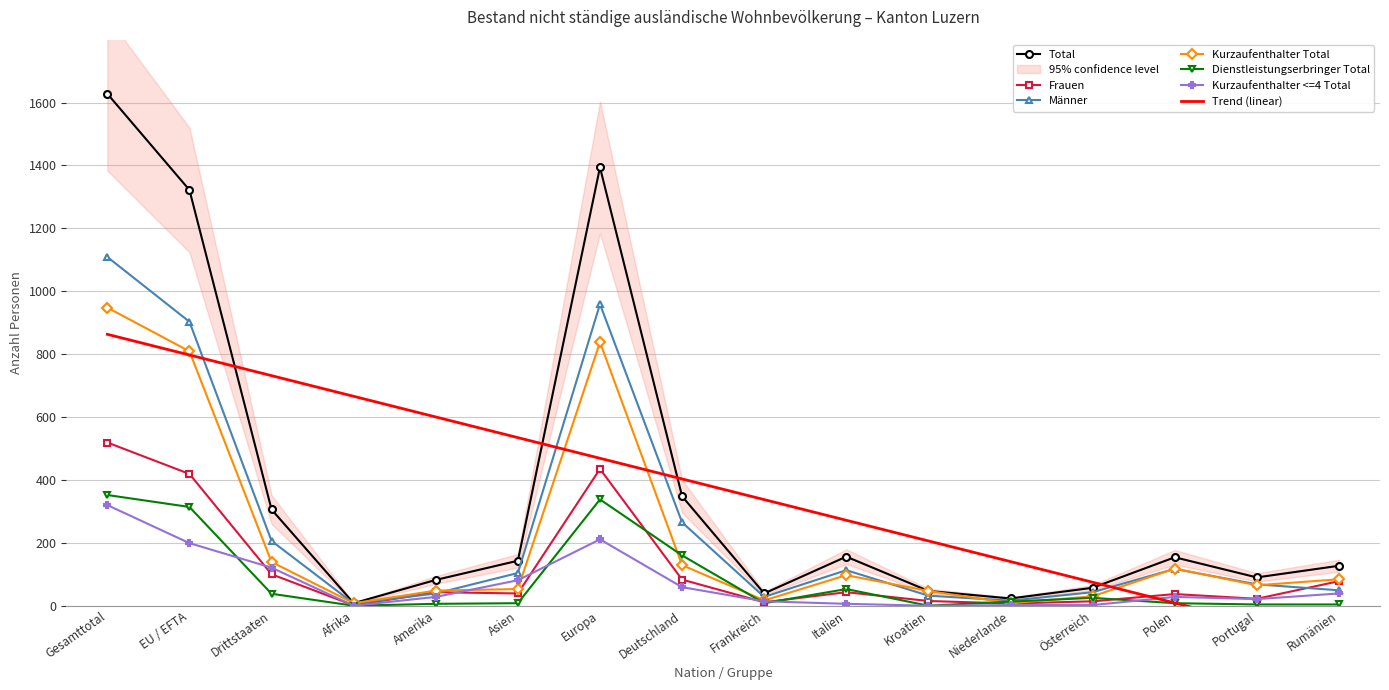

Which series has the largest total across all categories?

Total